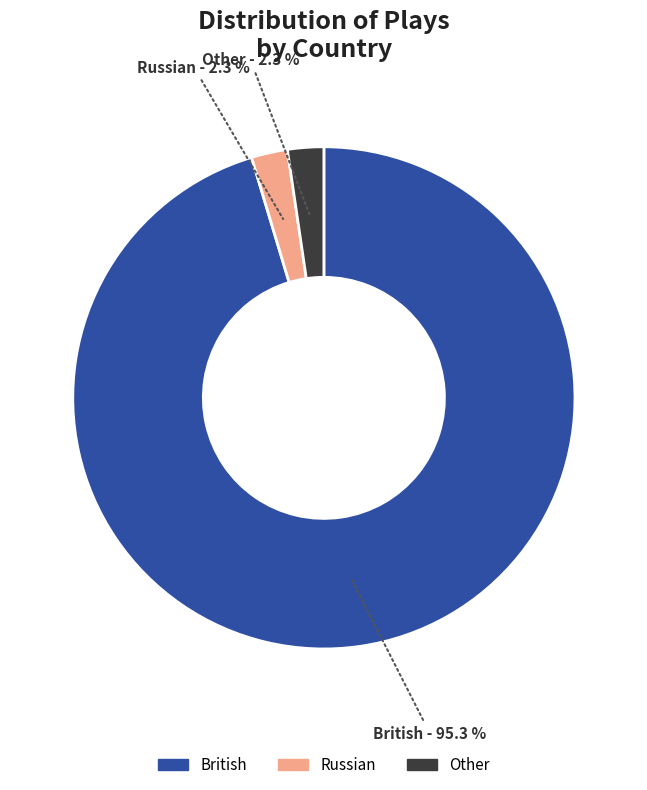

To the nearest percent, what is the average slice percentage?

33%